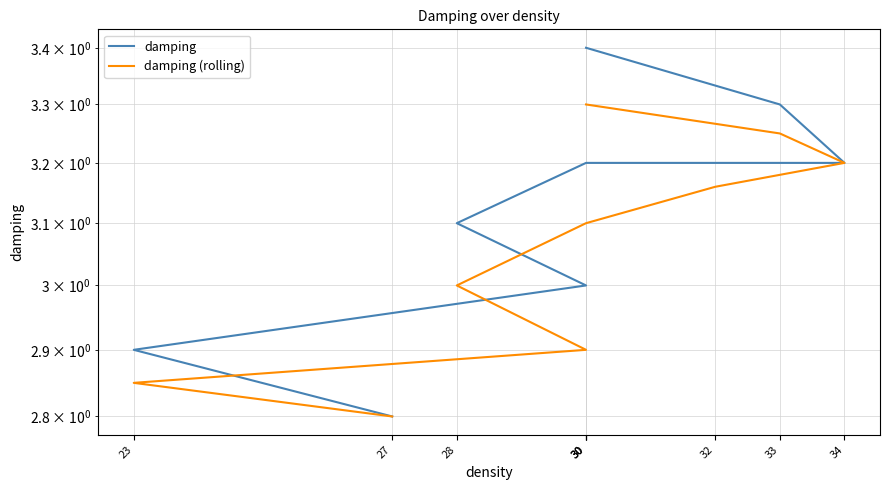

What is the difference between the maximum and minimum values in the damping (rolling) series?

0.5